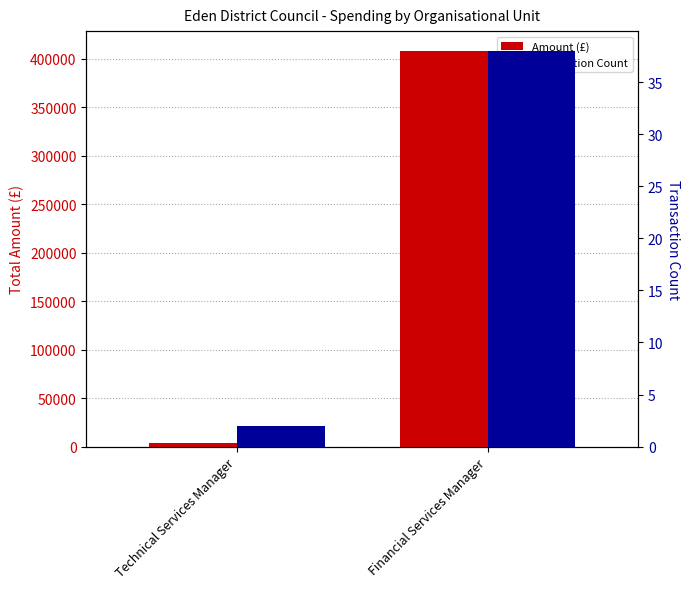

What value does the Transaction Count series have at Technical Services Manager?

2.0